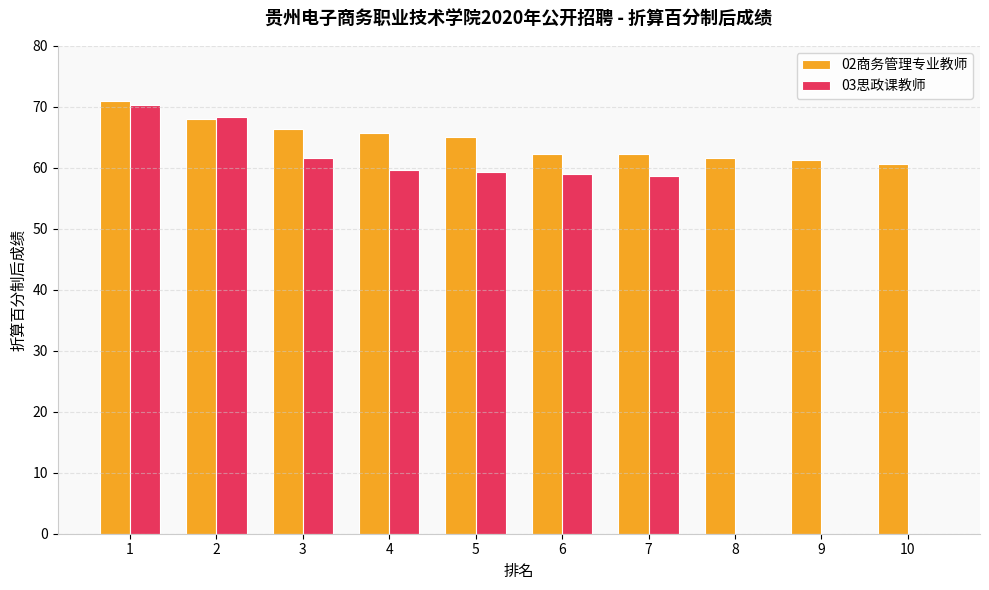

What is the total value across all series at 2?

136.3